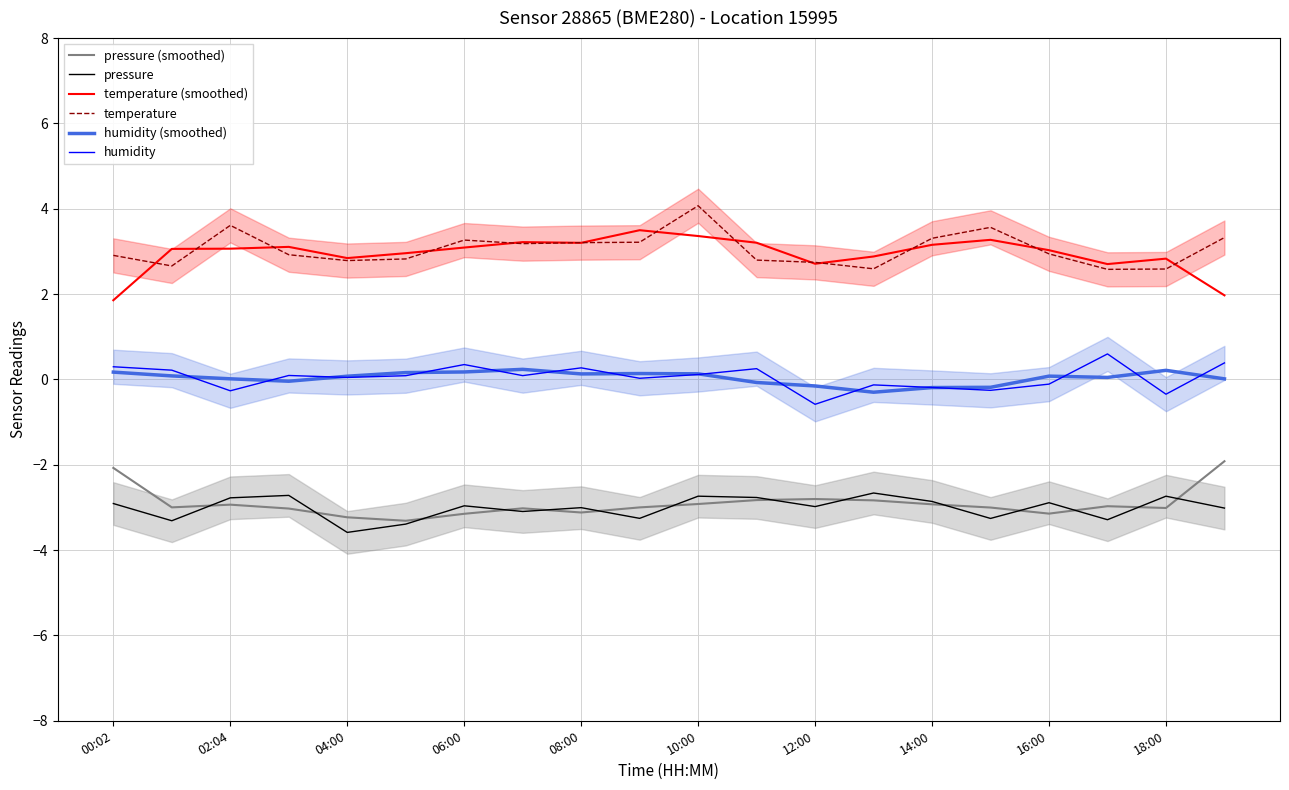

The pressure series shows -3.0 at 06:00. True or false?

True